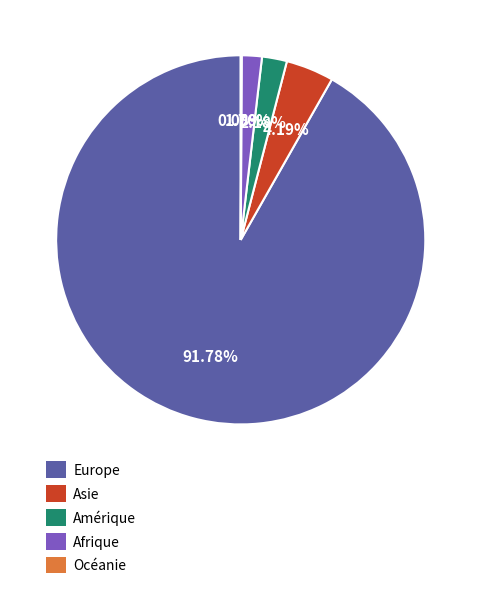

What is the ratio of the value at Europe to the value at Afrique?

52.1